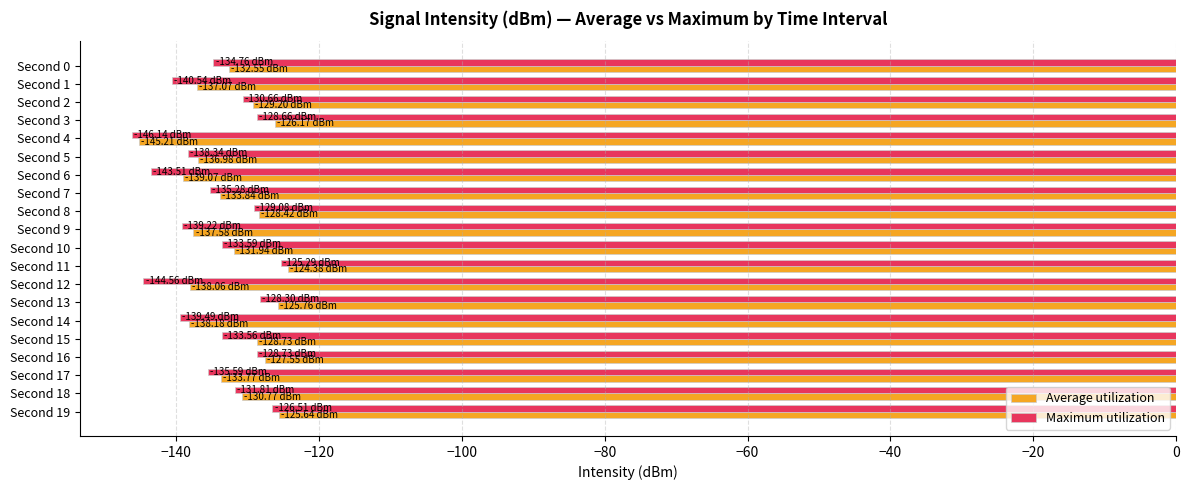

What is the total value across all series at Second 11?

-249.7